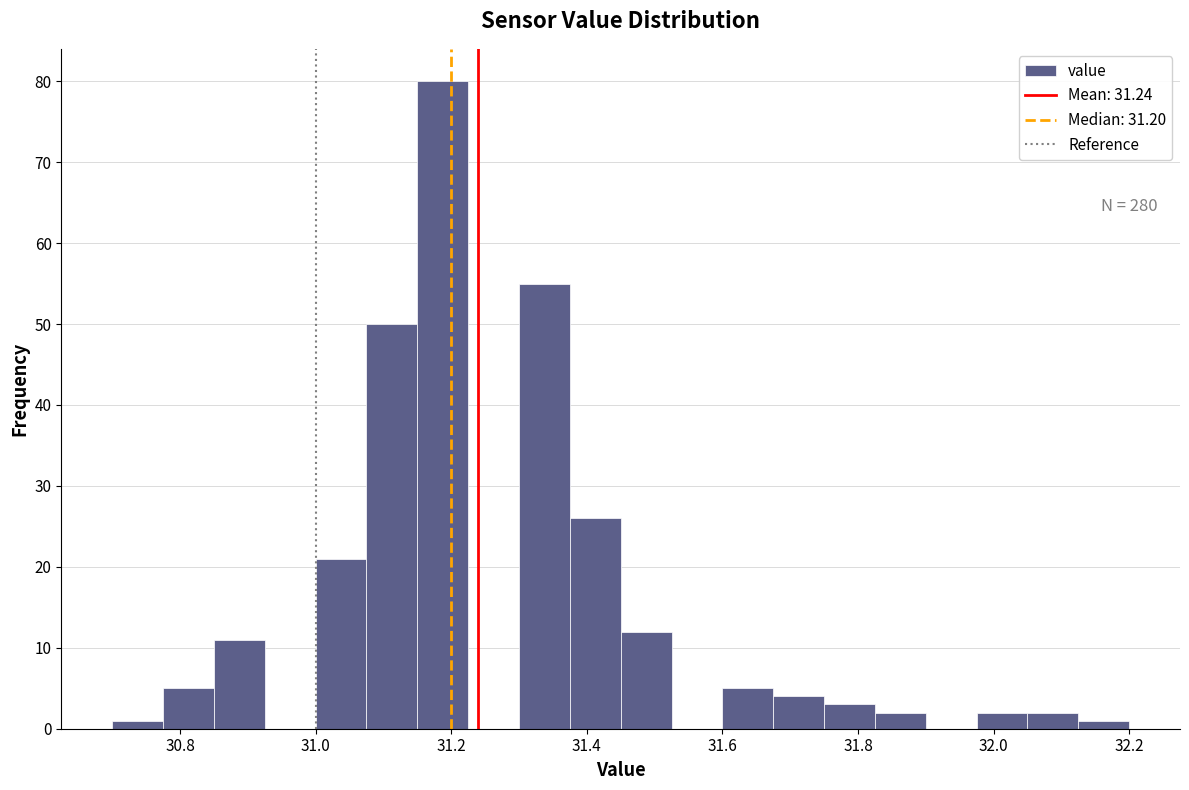

Read against the x-axis, roughly where is the centre of the tallest bar?

31.18